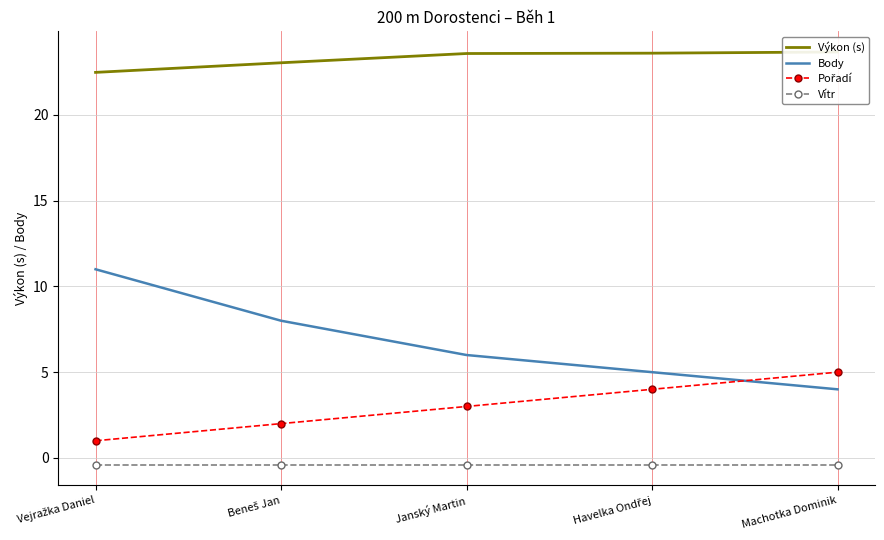

What is the smallest value displayed?

-0.4